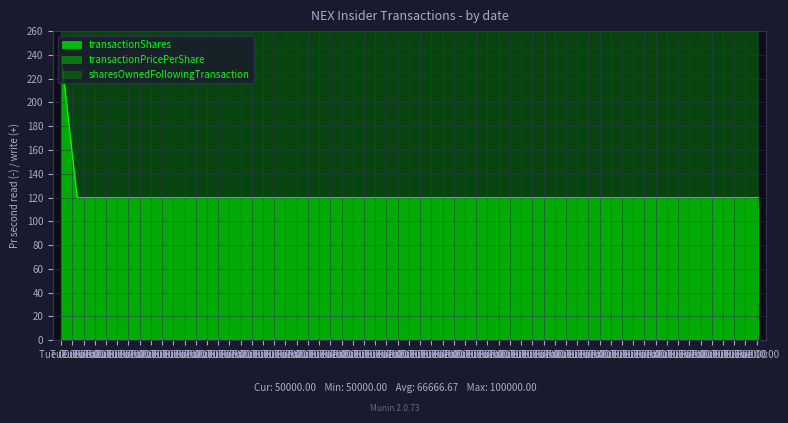

What is the maximum value for transactionShares?

240.0